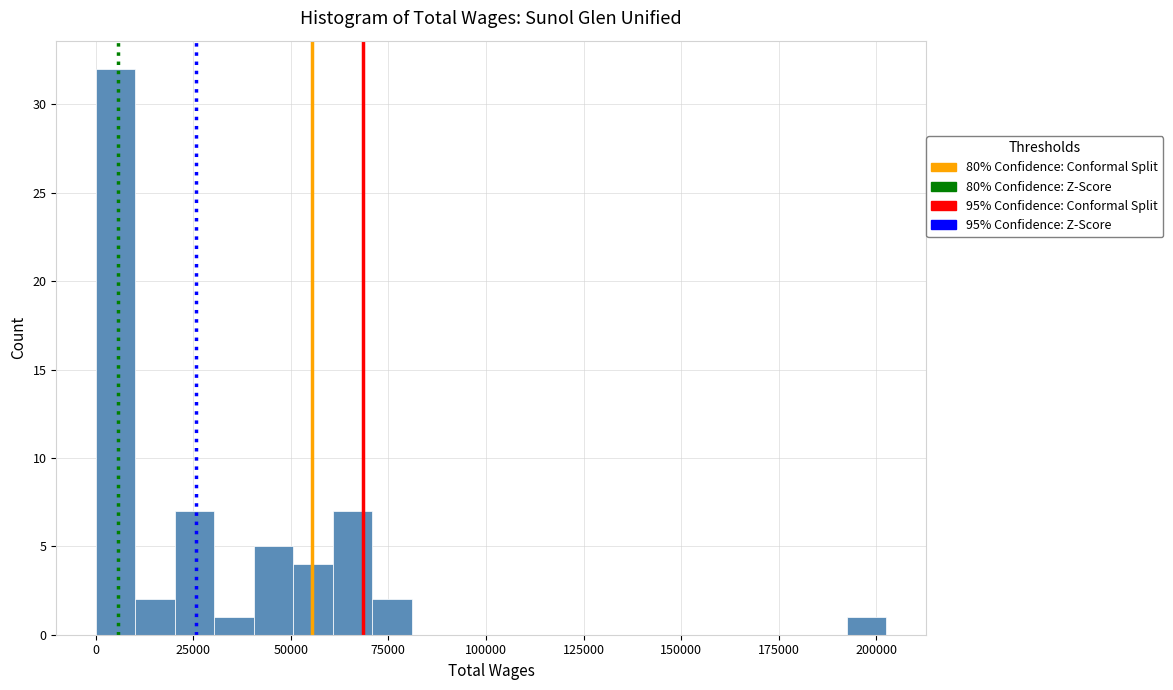

Around what value on the x-axis is the tallest bar? Give the approximate position of its centre, as read against the axis.

5000